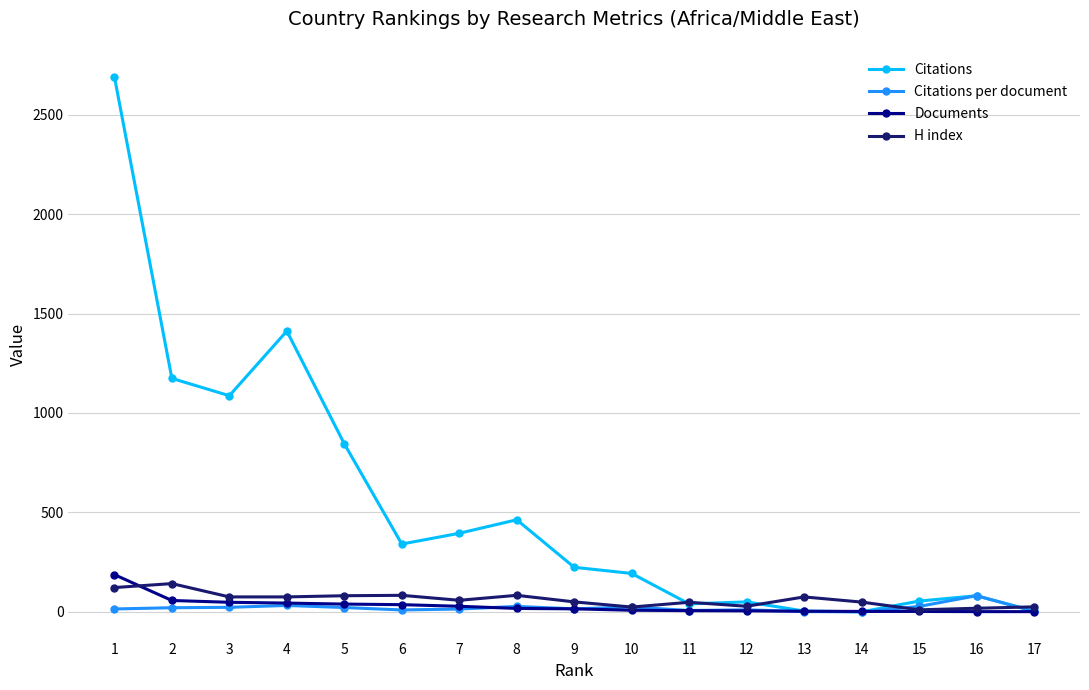

Is the value of Documents at 2 greater than the value of Citations at 8?

No